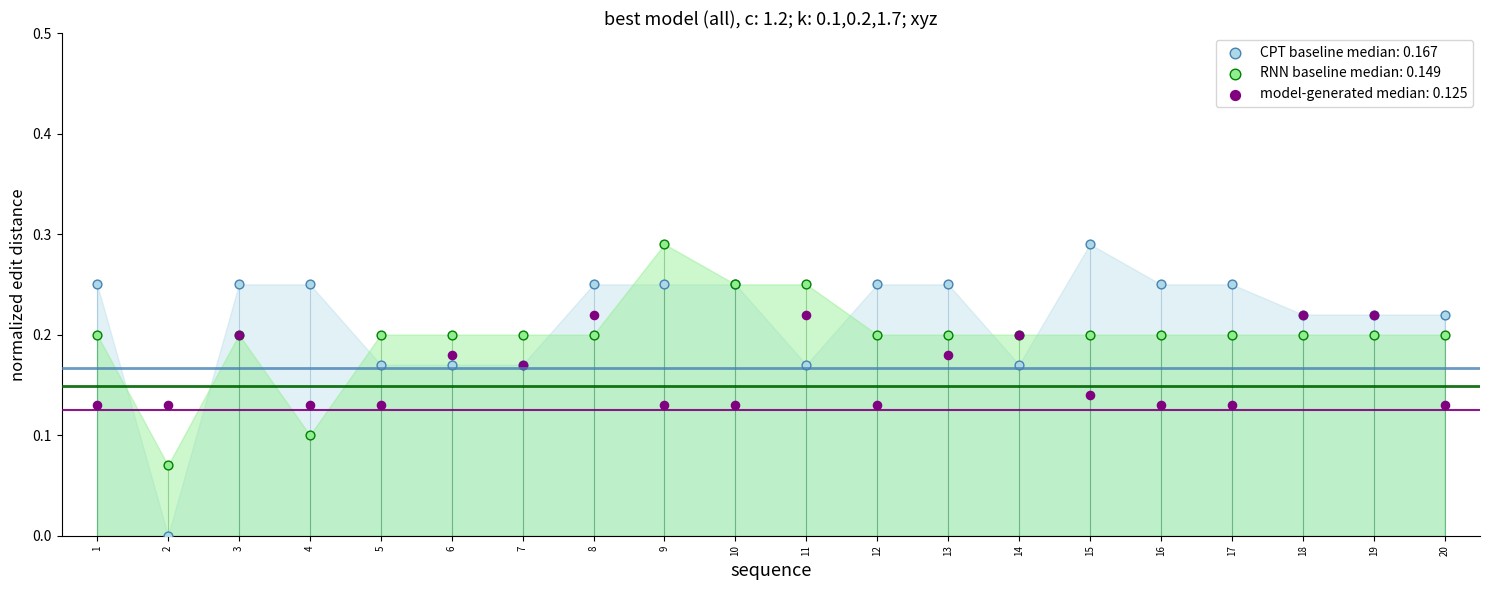

Which series has the widest spread of Y values?

CPT baseline median: 0.167